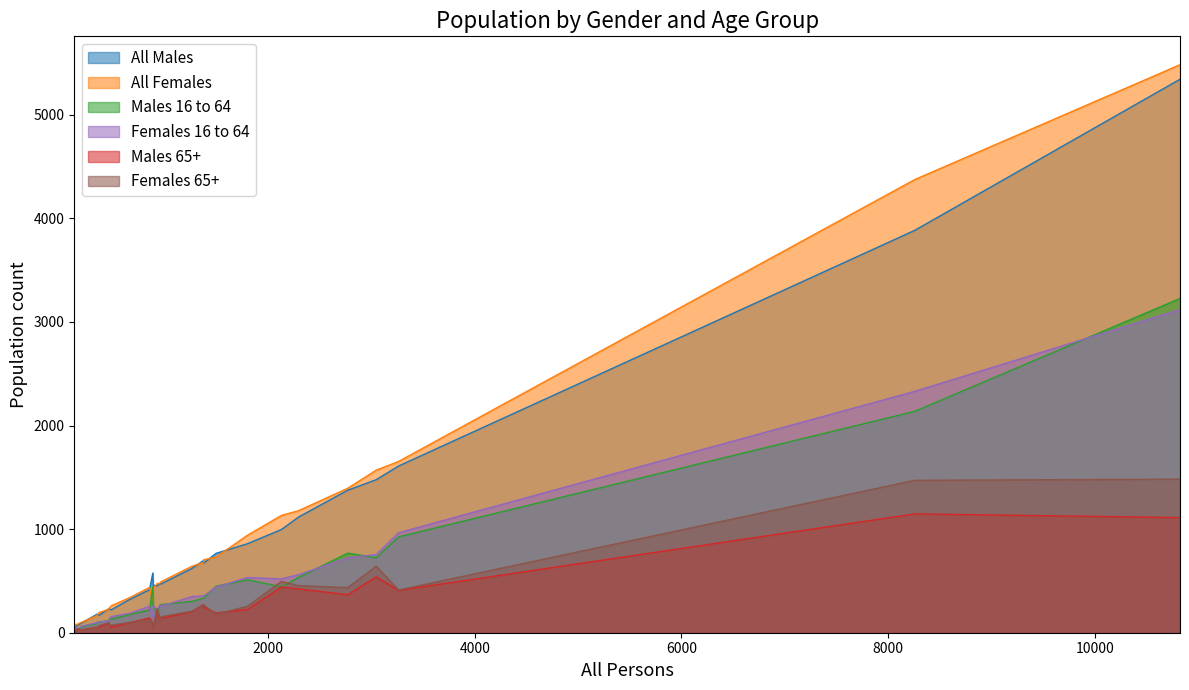

At how many categories does at least one series exceed 2788?

2